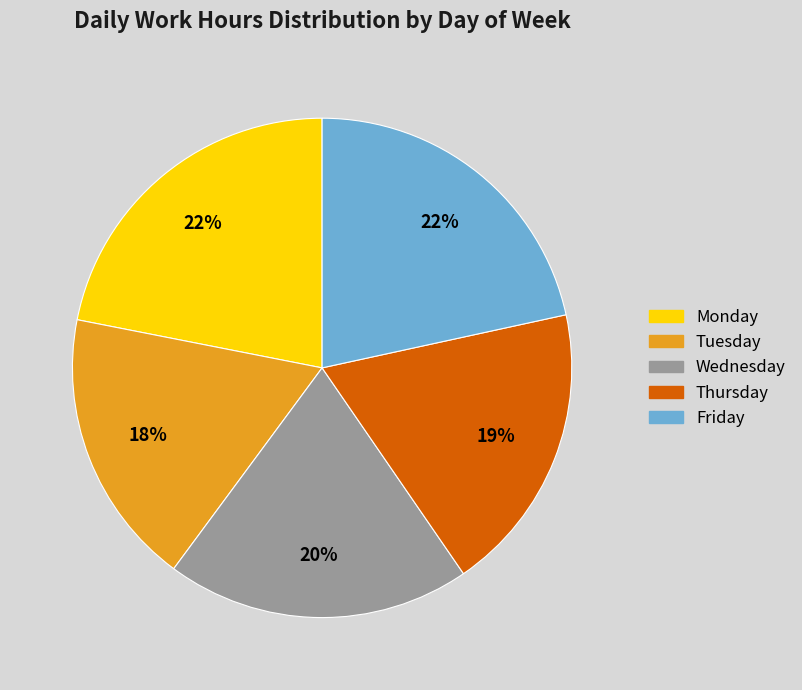

What percentage is the Friday slice, to the nearest percent?

22%